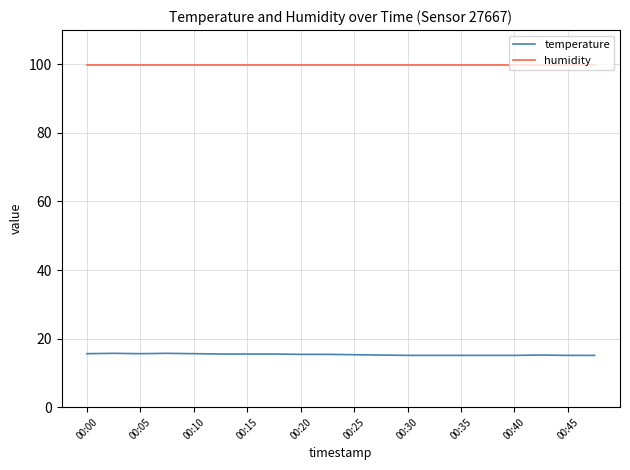

Which series has the widest spread of values?

temperature